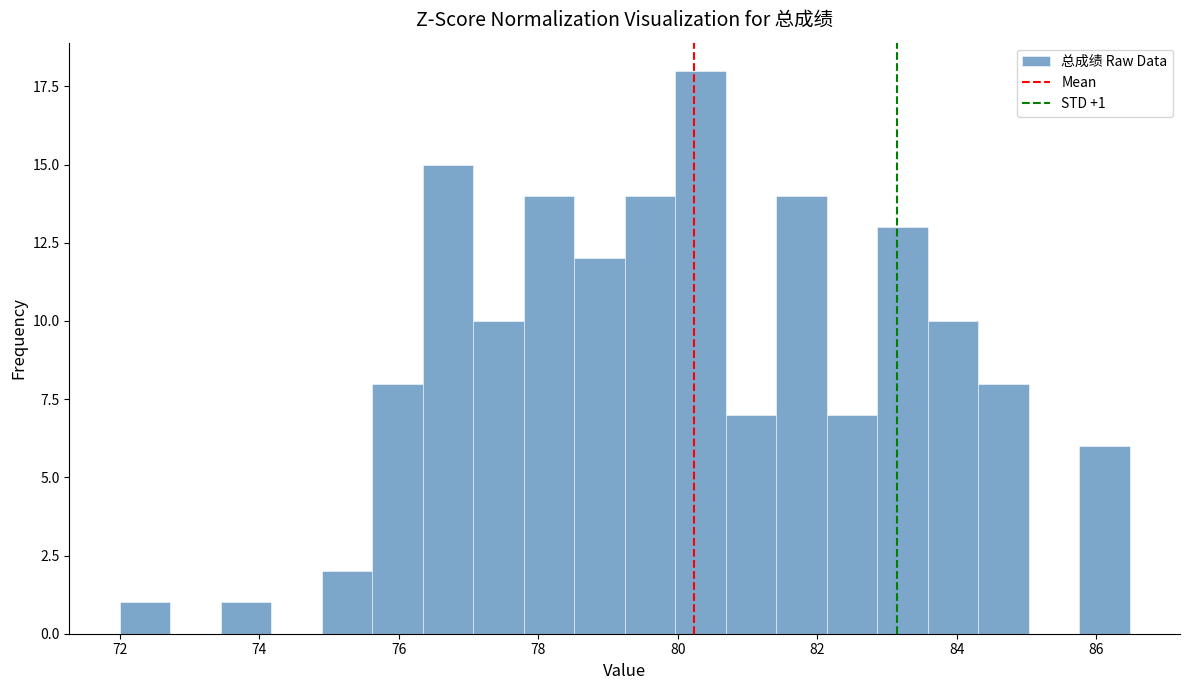

Read against the x-axis, roughly where is the centre of the tallest bar?

80.4